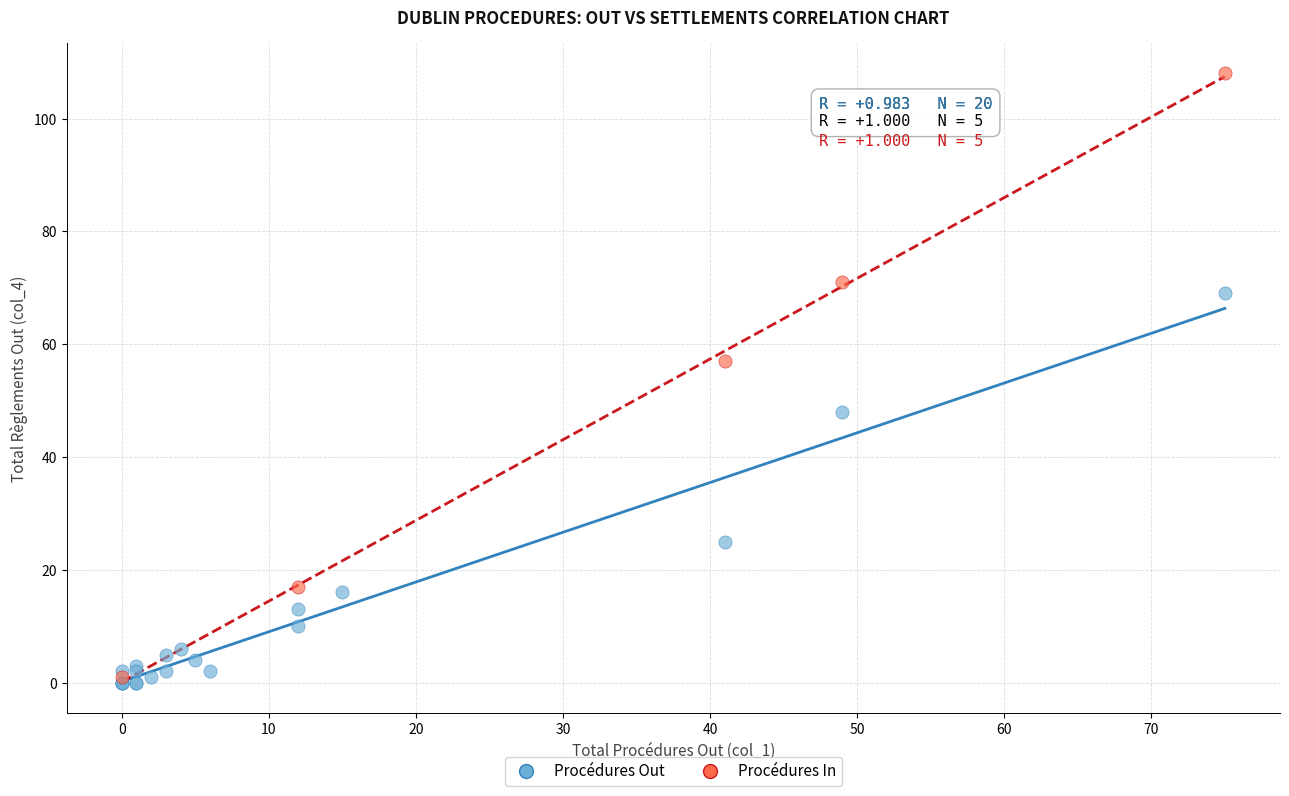

Which series has the largest Y range (max minus min)?

Procédures In